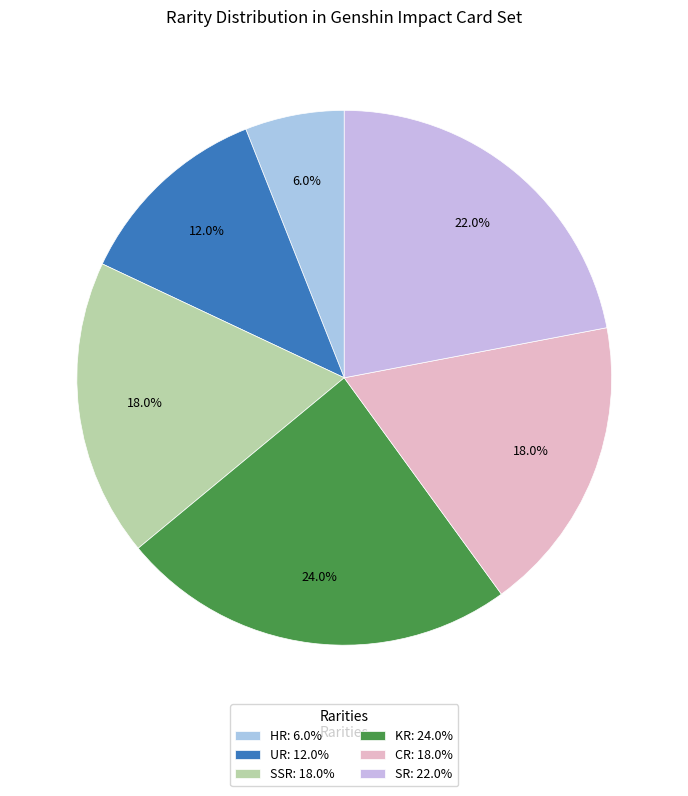

To the nearest percent, what is the difference between the SSR and HR slice percentages?

12%